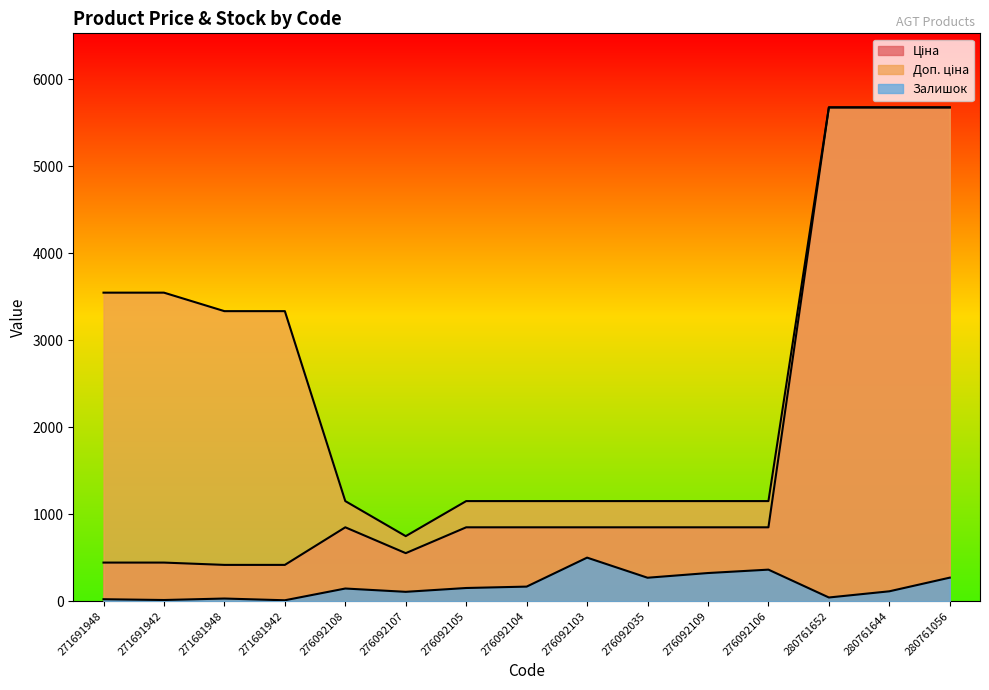

At which label does Доп. ціна reach its minimum?

276092107